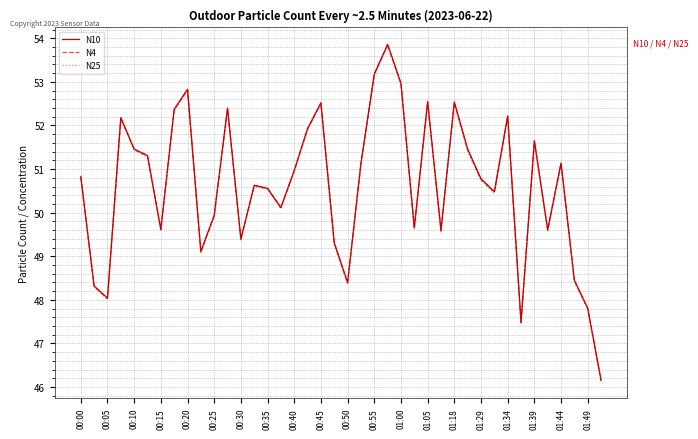

How many distinct data groups are displayed?

3